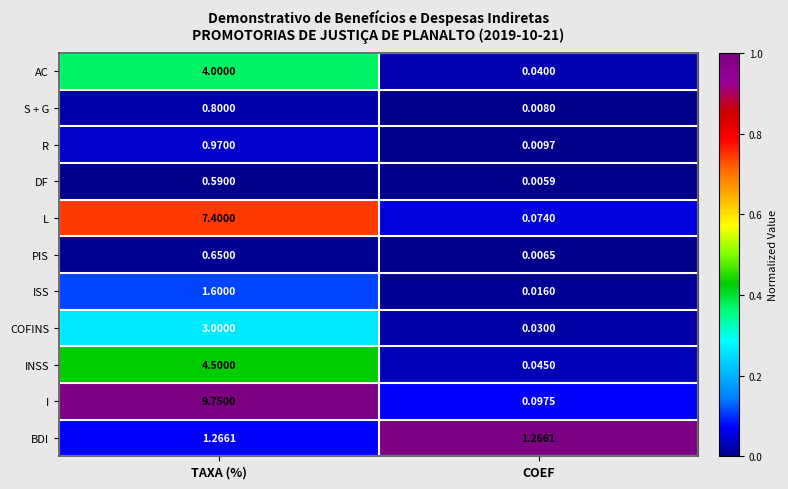

Which series has the largest total across all categories?

I